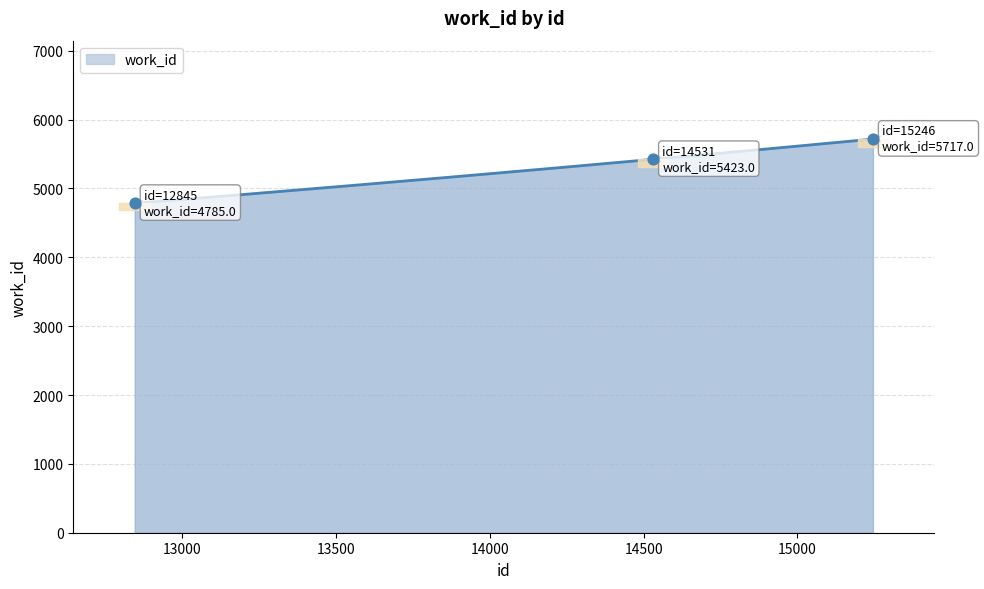

Approximately how many times larger is the value at 14531 compared to 12845?

1.1